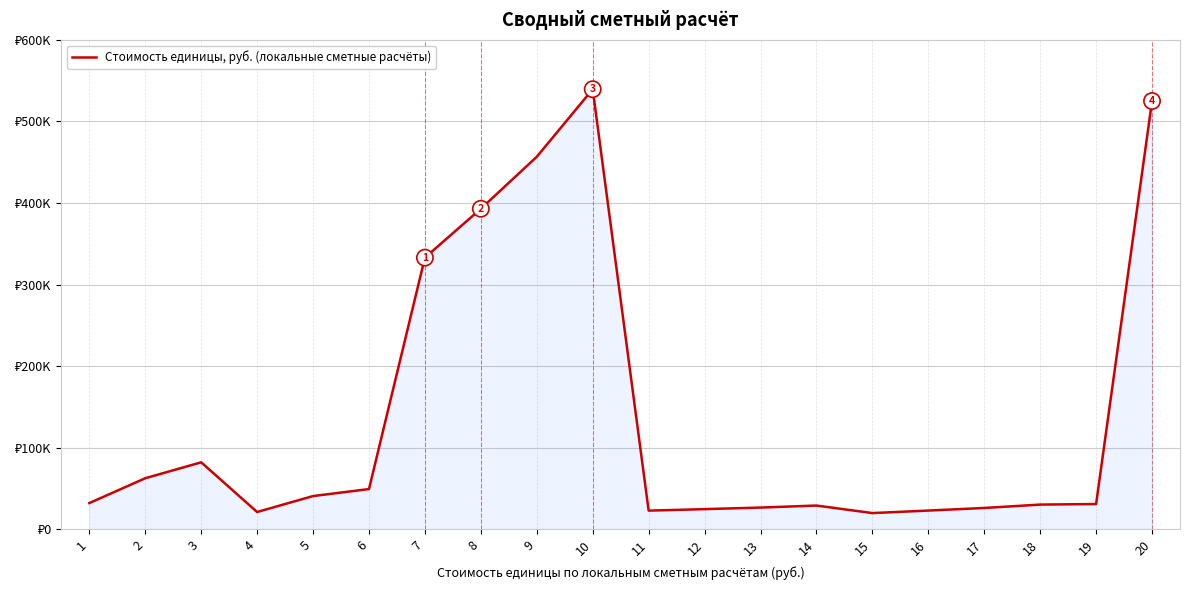

List the labels in order of value, largest first.

10, 20, 9, 8, 7, 3, 2, 6, 5, 1, 19, 18, 14, 13, 17, 12, 16, 11, 4, 15